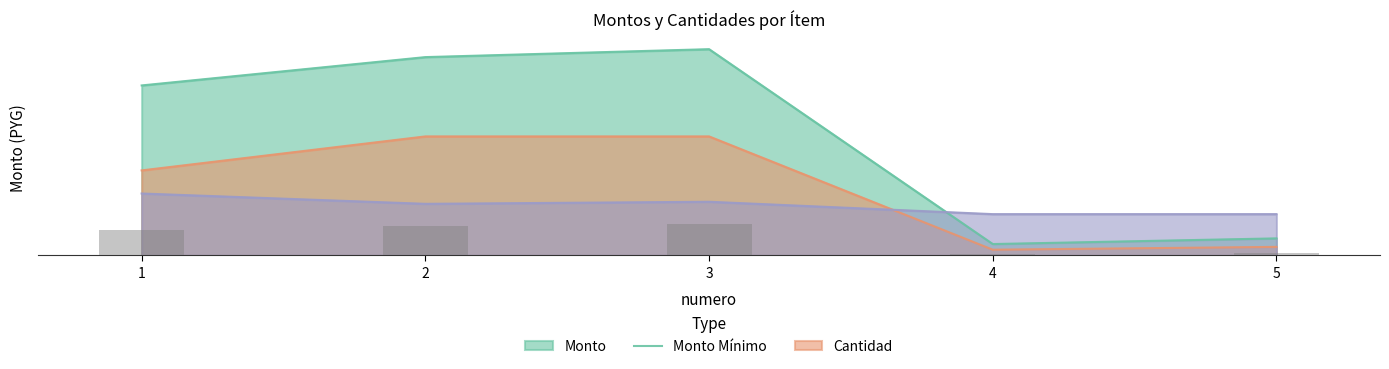

What is the greatest value displayed?

3640000